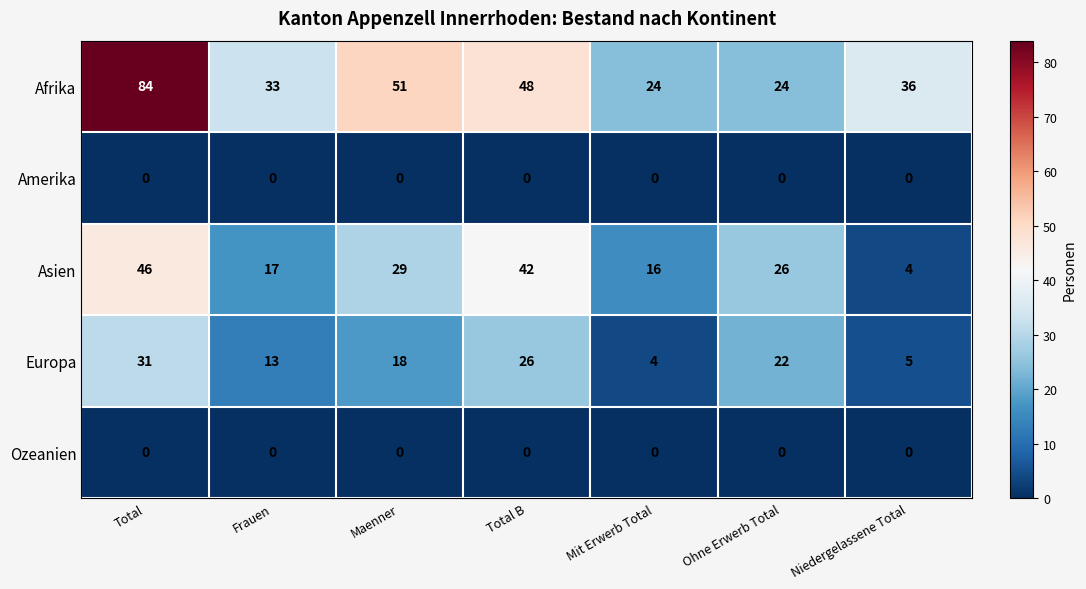

What is the sum of the Afrika values at Total and Niedergelassene Total?

120